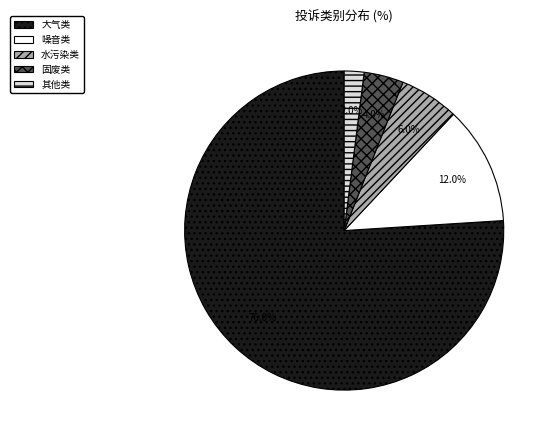

Is there any slice that represents more than half of the pie?

Yes